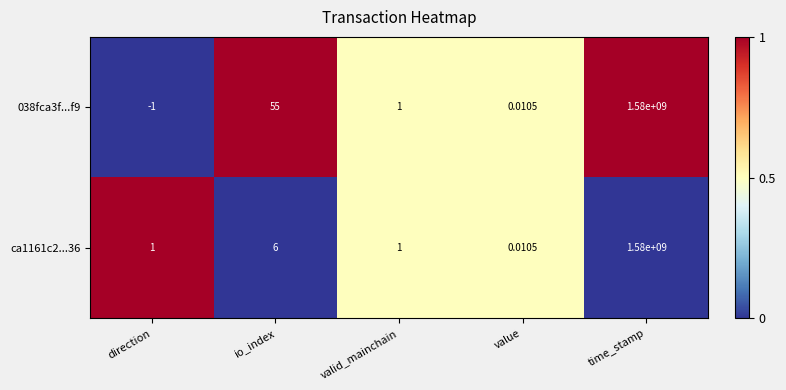

List the labels in order of 038fca3f...f9 value, smallest first.

direction, value, valid_mainchain, io_index, time_stamp